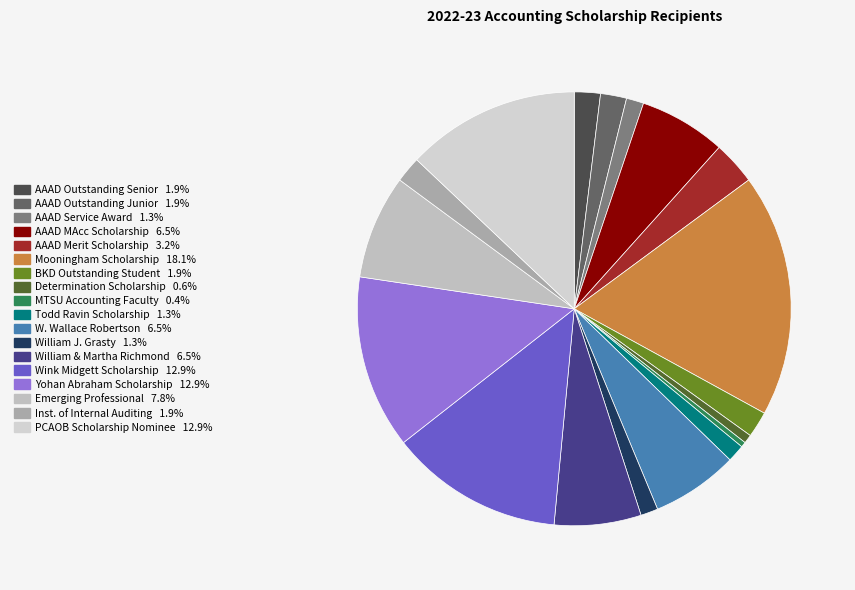

To the nearest percent, what is the average slice percentage?

6%